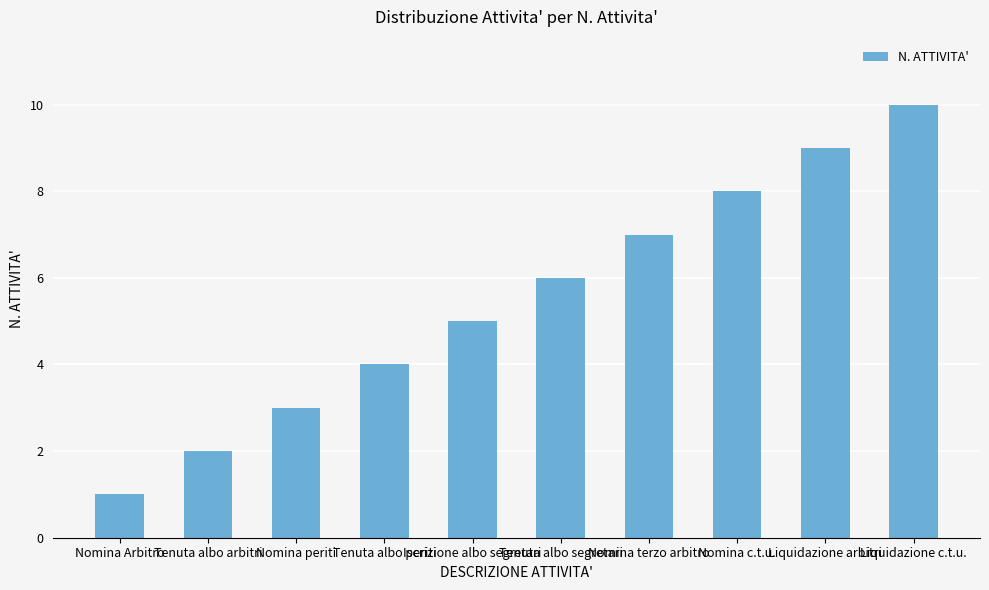

Read the value at Nomina c.t.u..

8